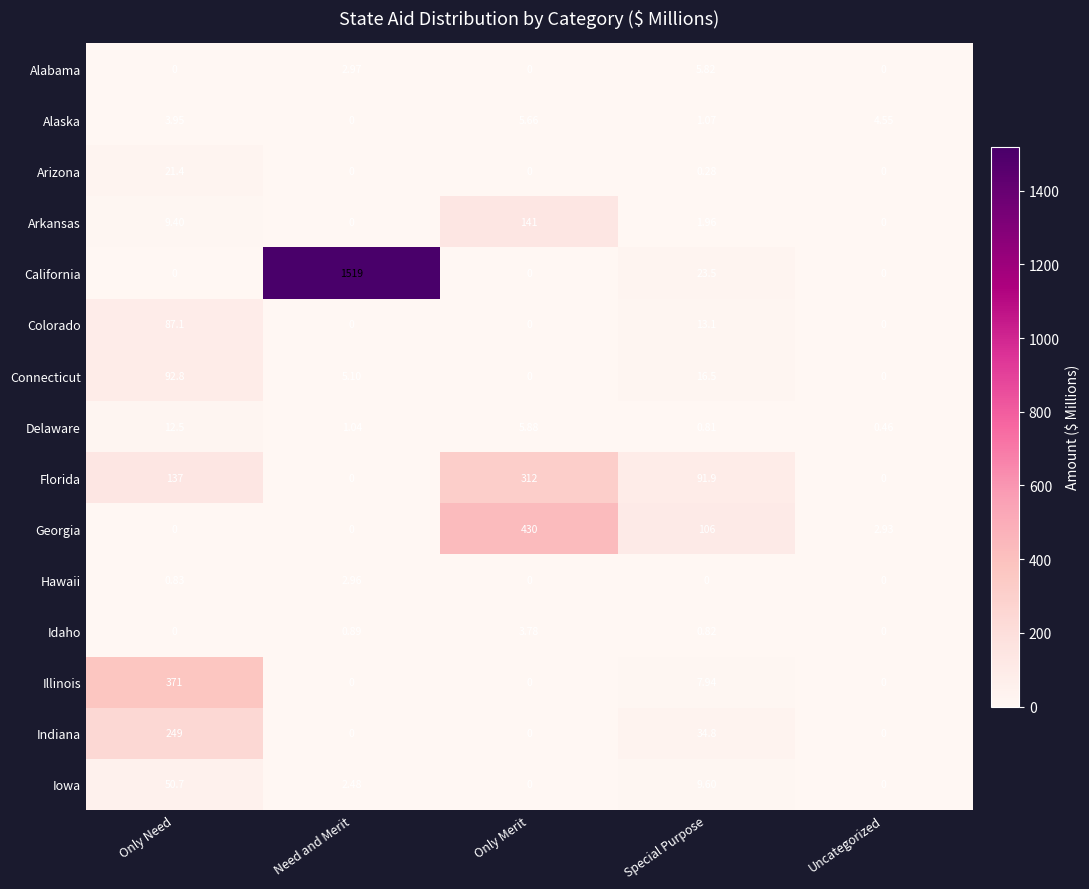

Which series has the largest range (max minus min)?

California